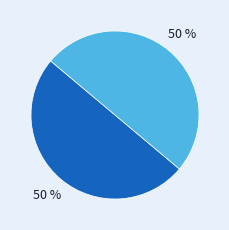

To the nearest percent, what is the average slice percentage?

50%